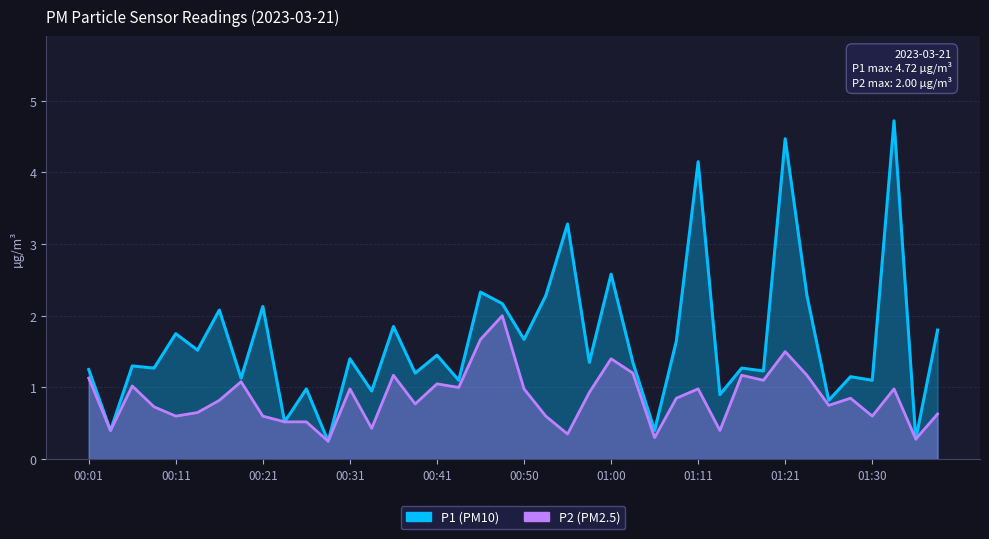

In P2, how many points are higher than both neighbors (excluding endpoints)?

12